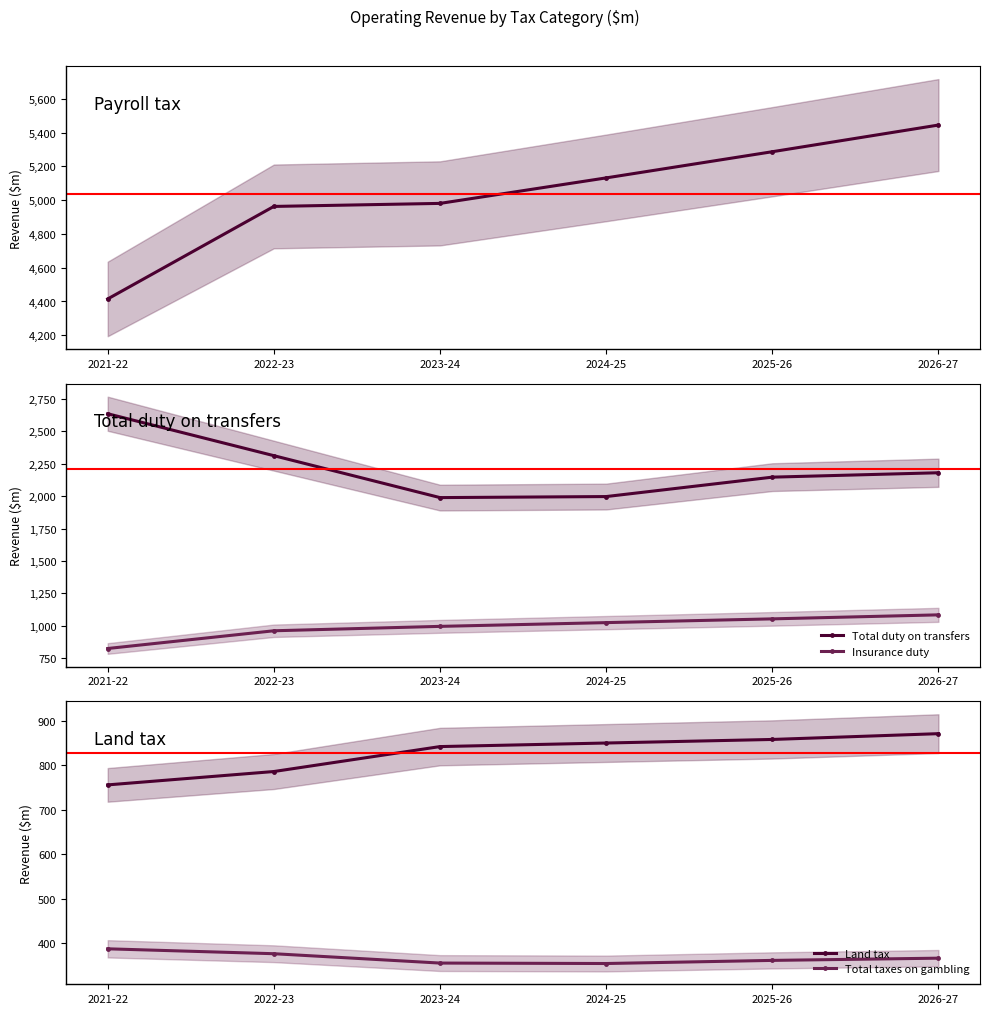

Does the chart have visible grid lines?

No